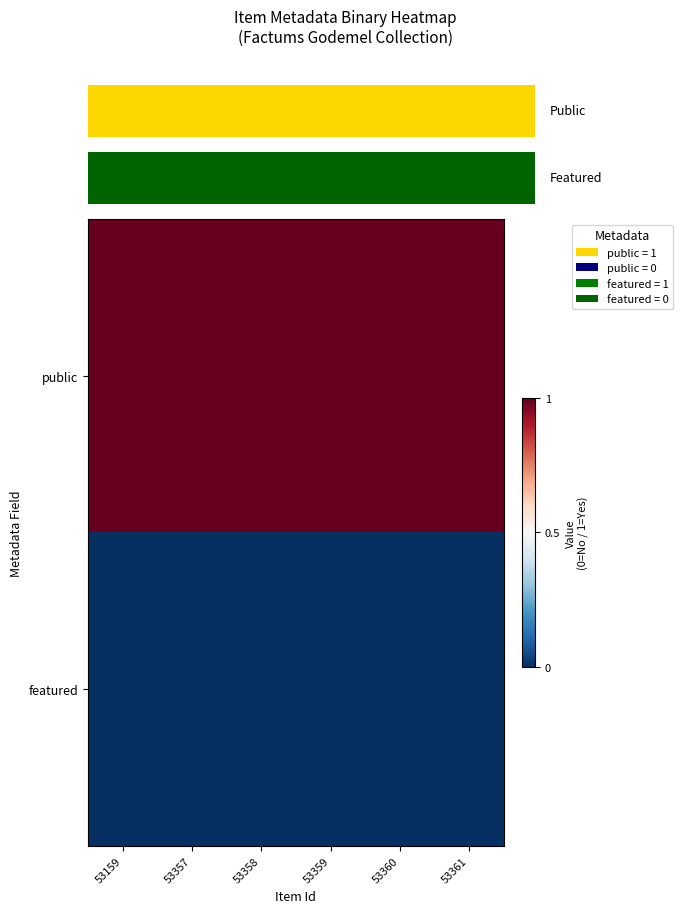

List the series in order of their peak value, highest first.

public, featured